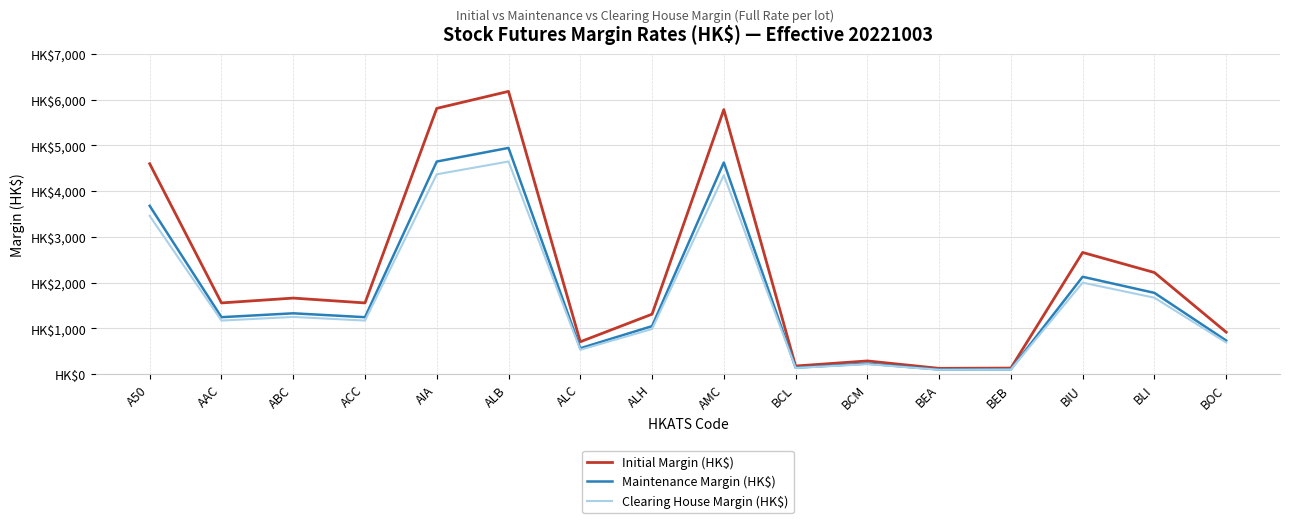

In Initial Margin (HK$), how many points are lower than both neighbors (excluding endpoints)?

5